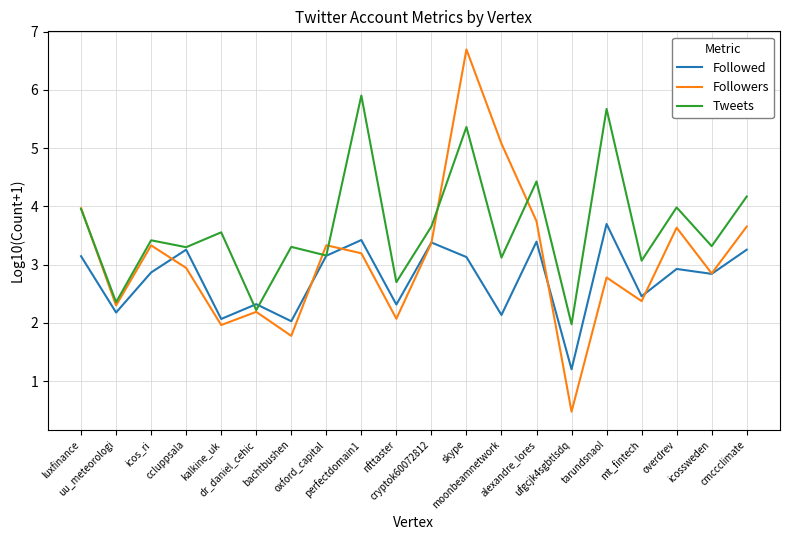

How many values in the Followers series are below 3?

10